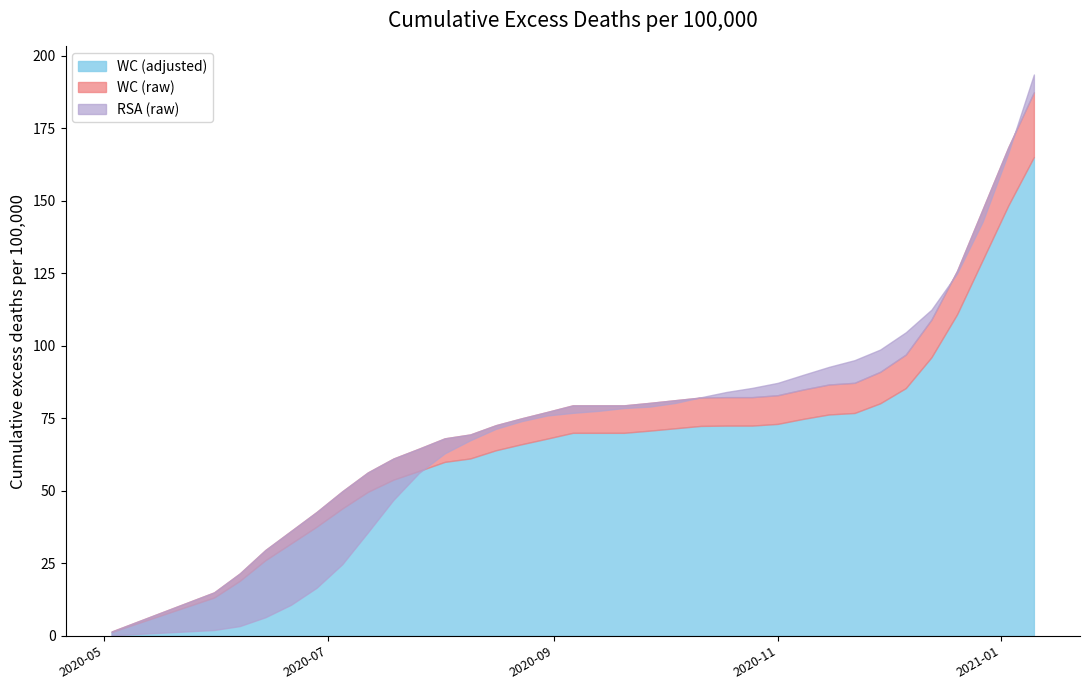

What is the spread (max minus min) of values at 2020-10-18?

11.6